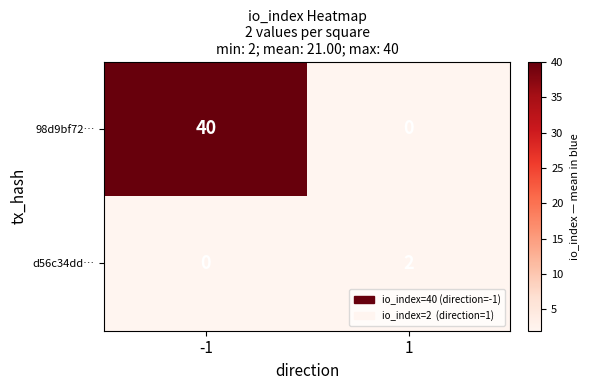

What is the difference between the 98d9bf72… values at -1 and 1?

40